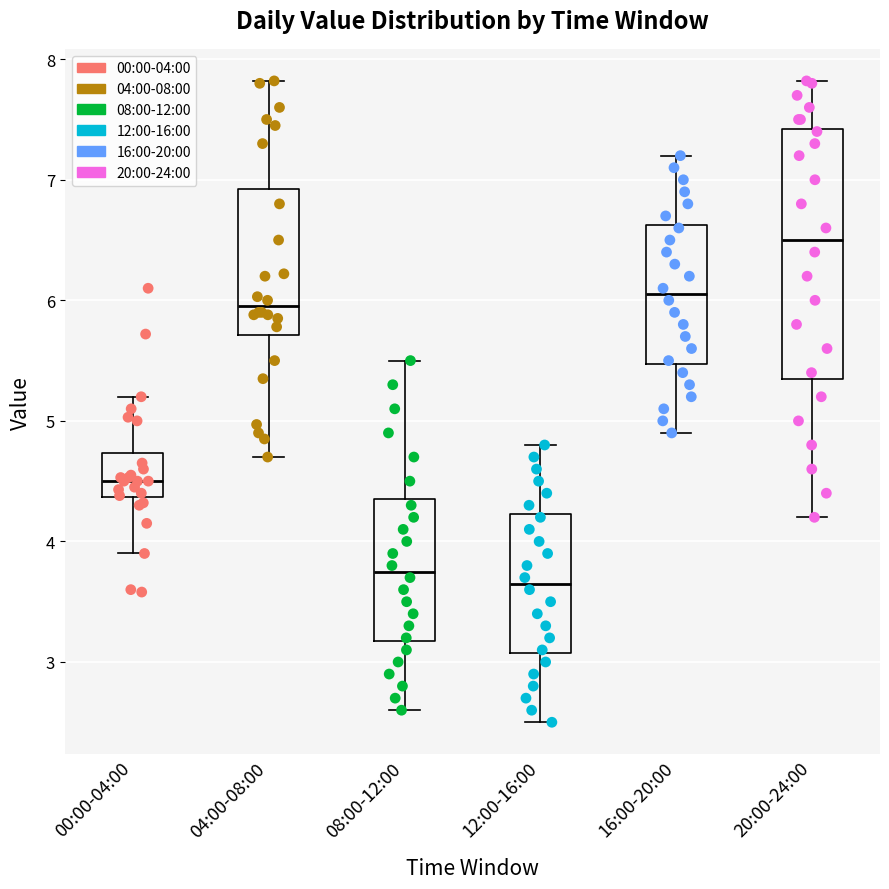

Which box is the tallest, from its lower edge to its upper edge?

20:00-24:00